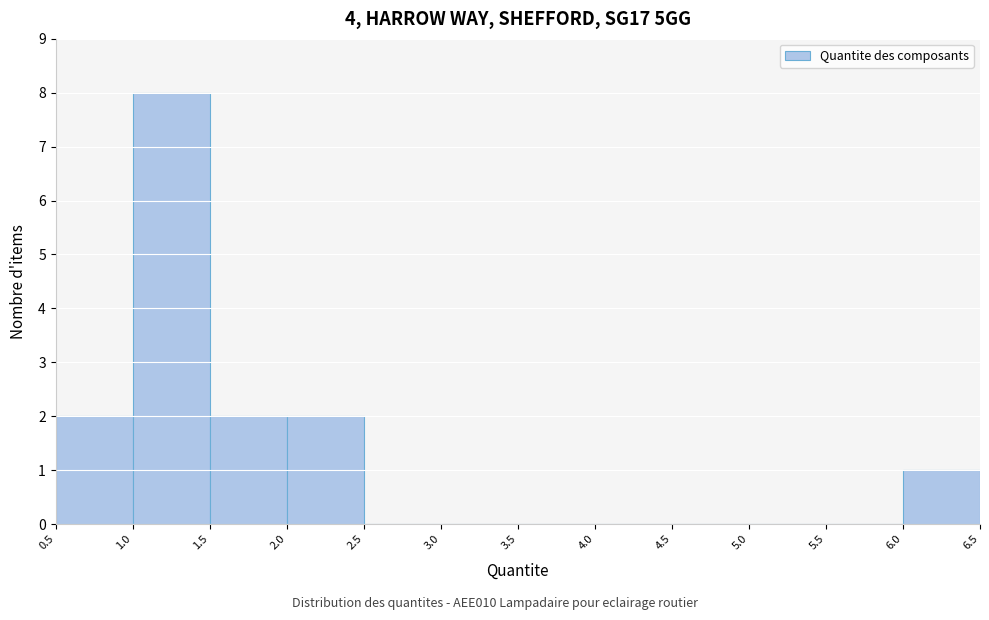

Reading left to right, list every bar in this chart as the range it spans on the x-axis followed by its height. The values are not printed on the chart, so give them approximately, as read against the axis.

0.5 to 1.0: 2
1.0 to 1.5: 8
1.5 to 2.0: 2
2.0 to 2.5: 2
2.5 to 3.0: 0
3.0 to 3.5: 0
3.5 to 4.0: 0
4.0 to 4.5: 0
4.5 to 5.0: 0
5.0 to 5.5: 0
5.5 to 6.0: 0
6.0 to 6.5: 1